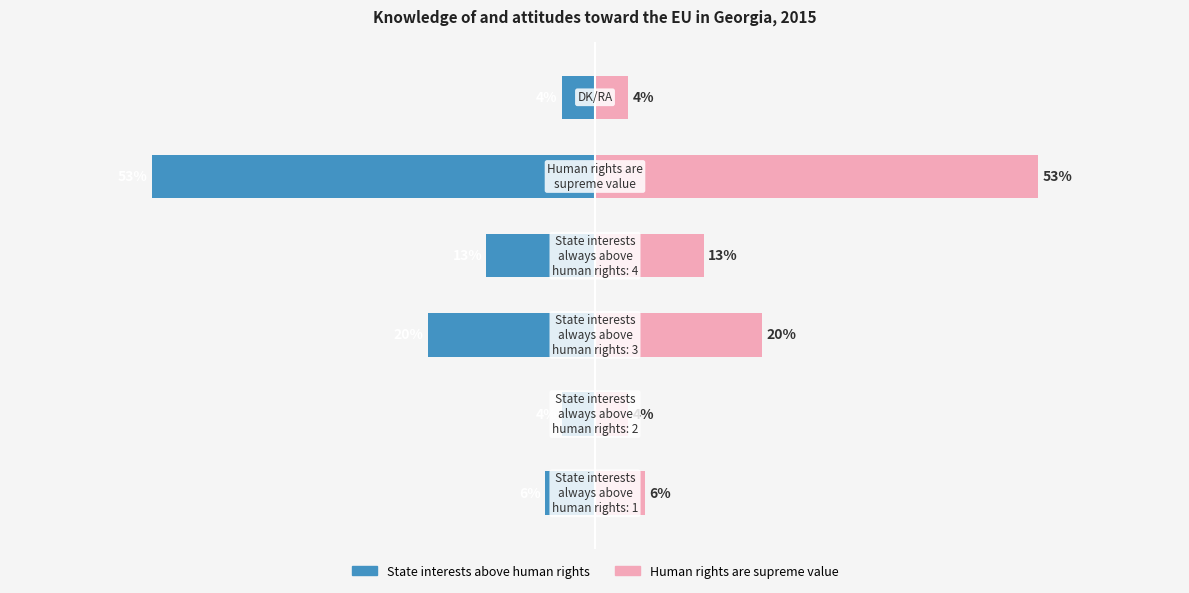

Which series has the largest total across all categories?

Human rights supreme value